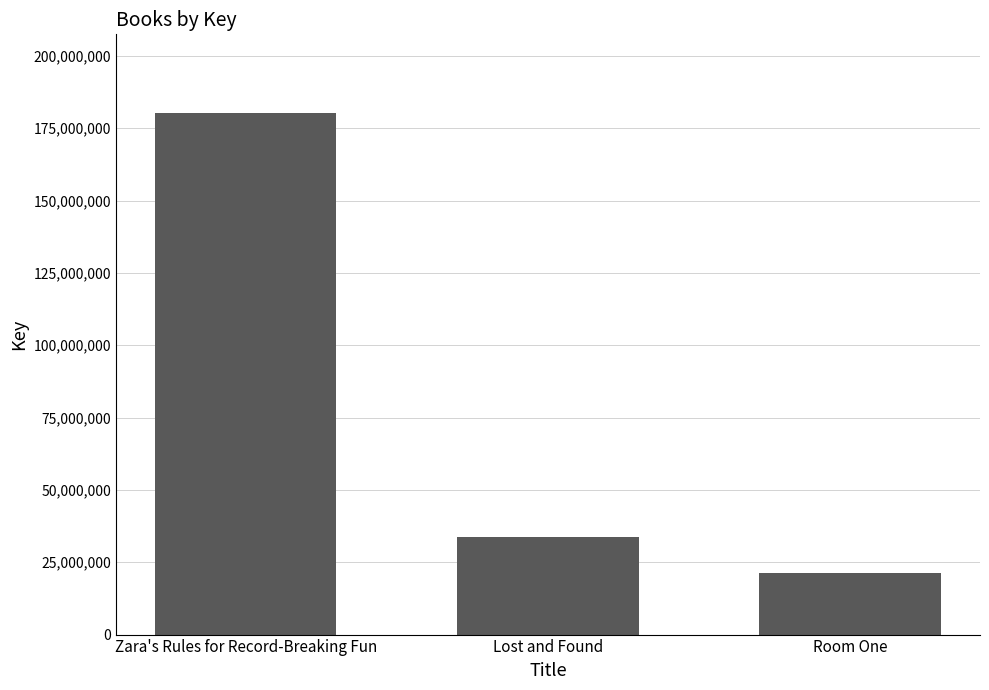

Between Zara's Rules for Record-Breaking Fun and Room One, which is larger?

Zara's Rules for Record-Breaking Fun